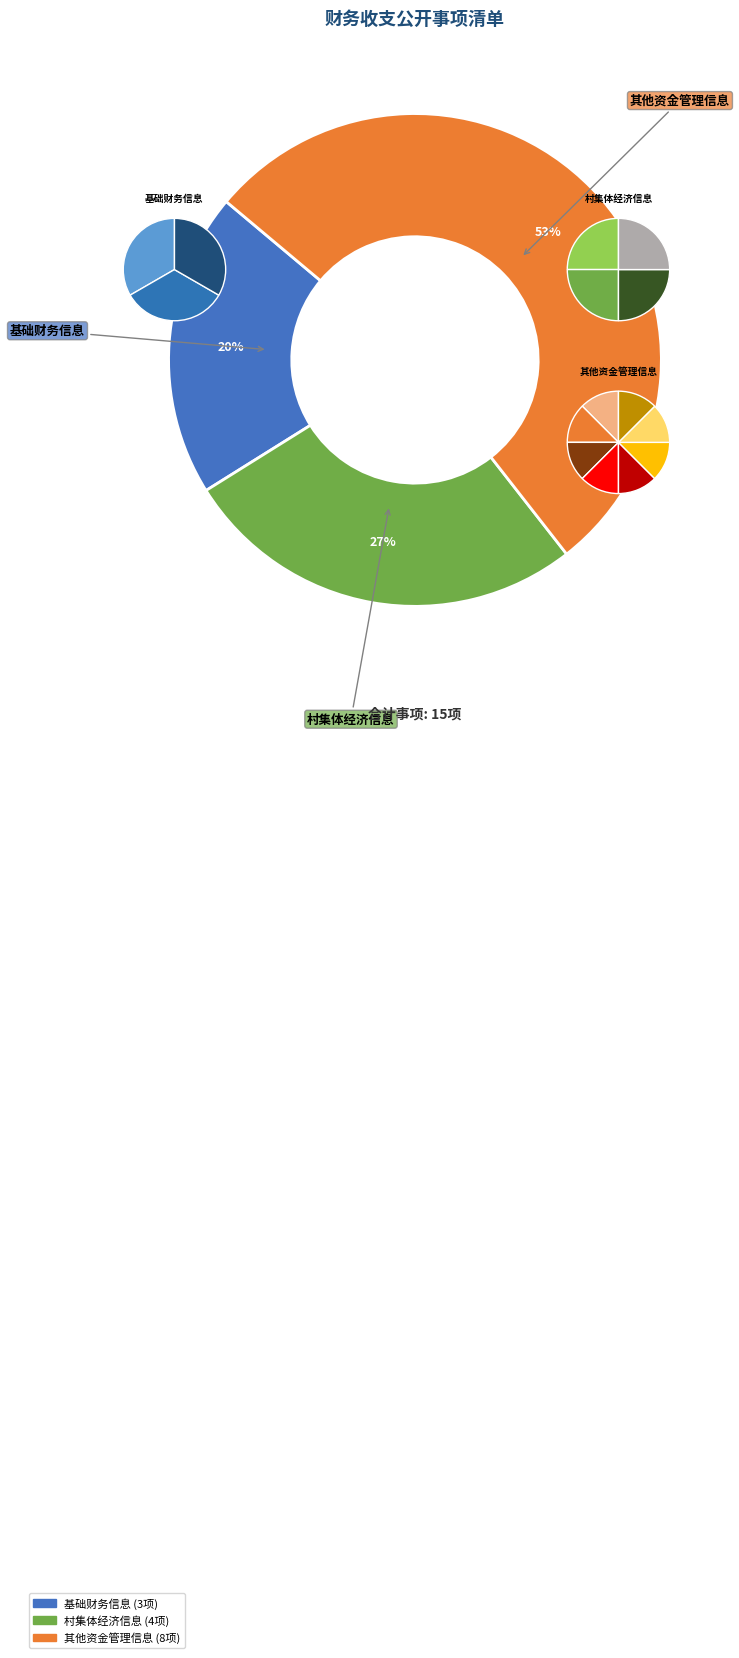

What portion of the pie excludes 其他资金管理信息?

46.7%